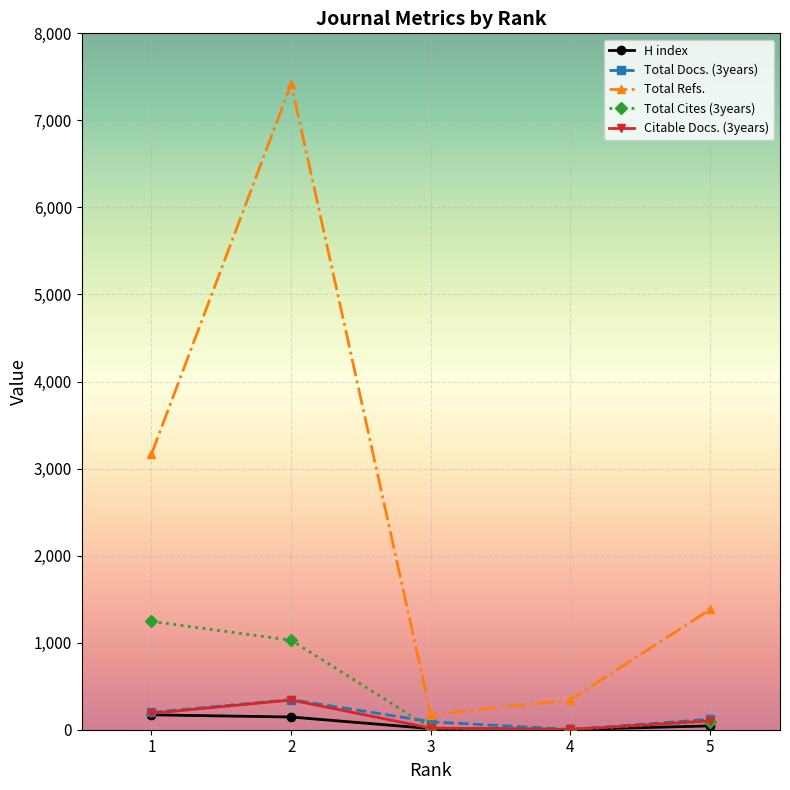

How many data points does each series have?

5